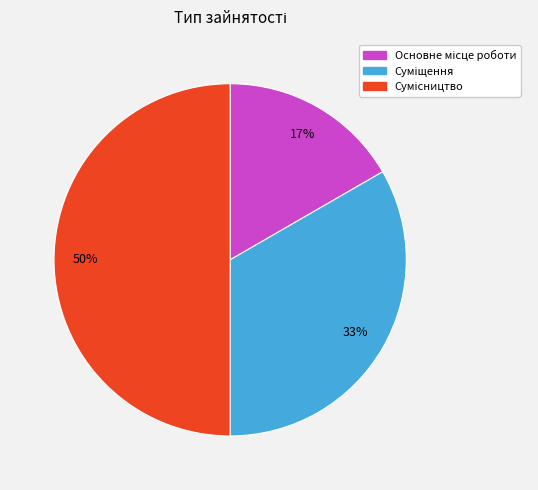

To the nearest percent, what is the difference between the largest and smallest slice percentages?

33%